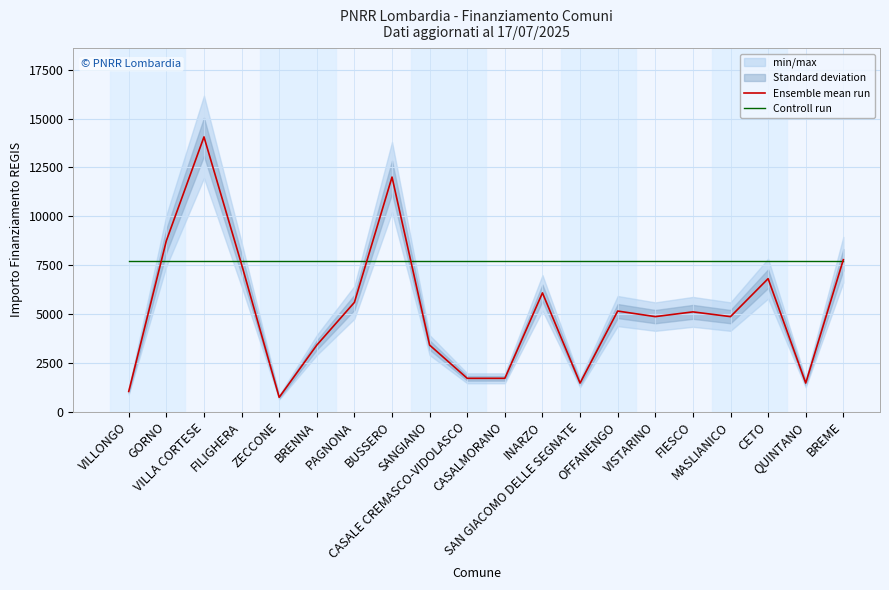

At how many categories does at least one series exceed 3312?

20